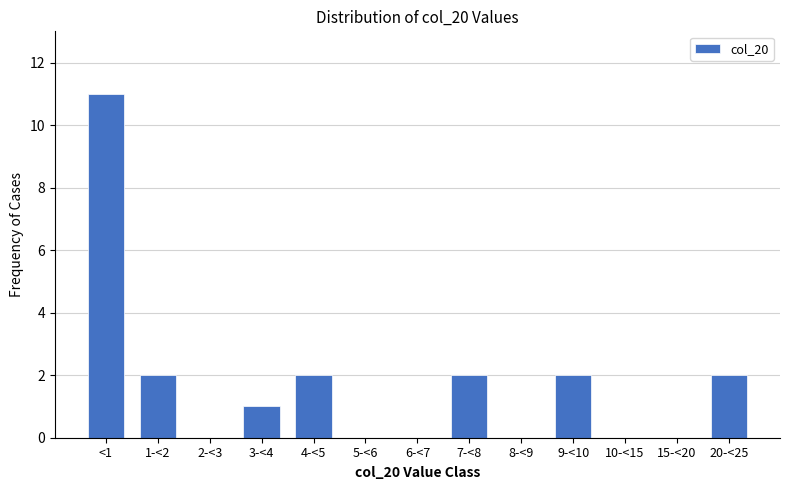

Reading left to right, extract all data points from this chart.

<1=11	1-<2=2	2-<3=0	3-<4=1	4-<5=2	5-<6=0	6-<7=0	7-<8=2	8-<9=0	9-<10=2	10-<15=0	15-<20=0	20-<25=2